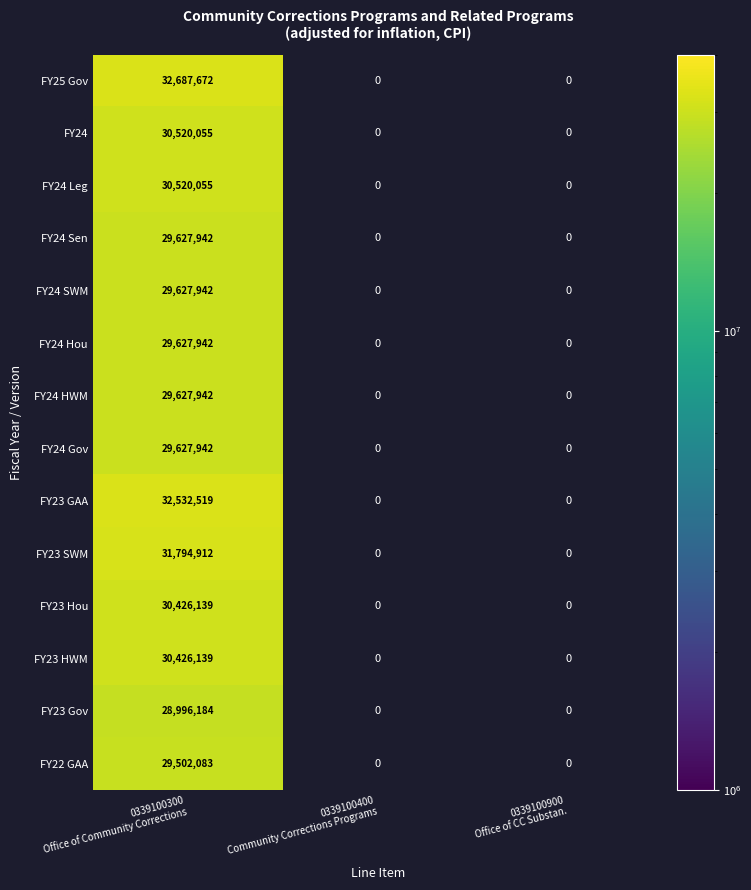

Which category has the highest value in the FY23 HWM series?

0339100300 Office of Community Corrections